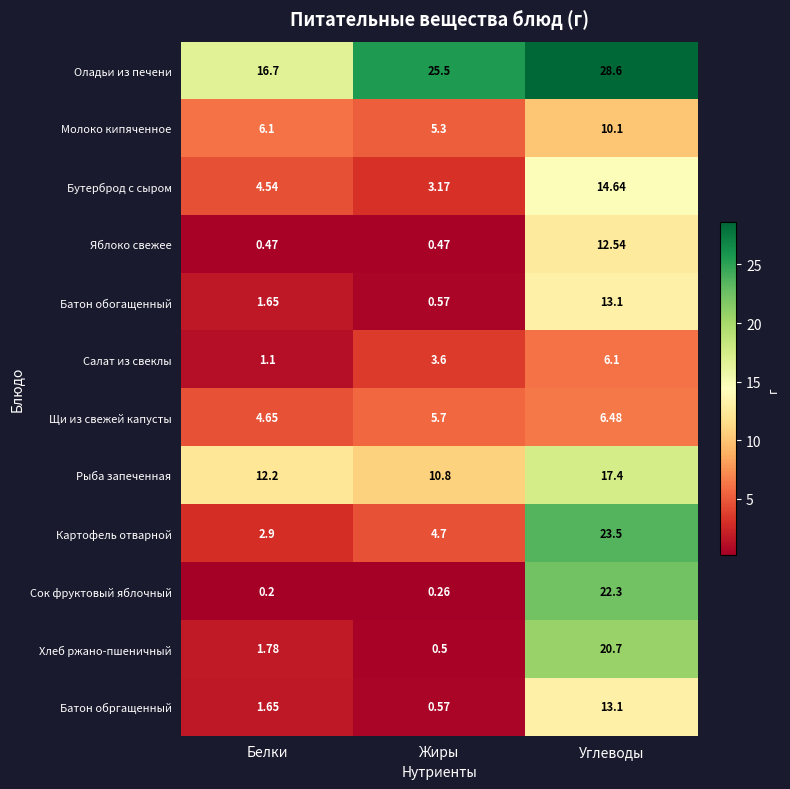

At which label does Молоко кипяченное first exceed 6?

Белки